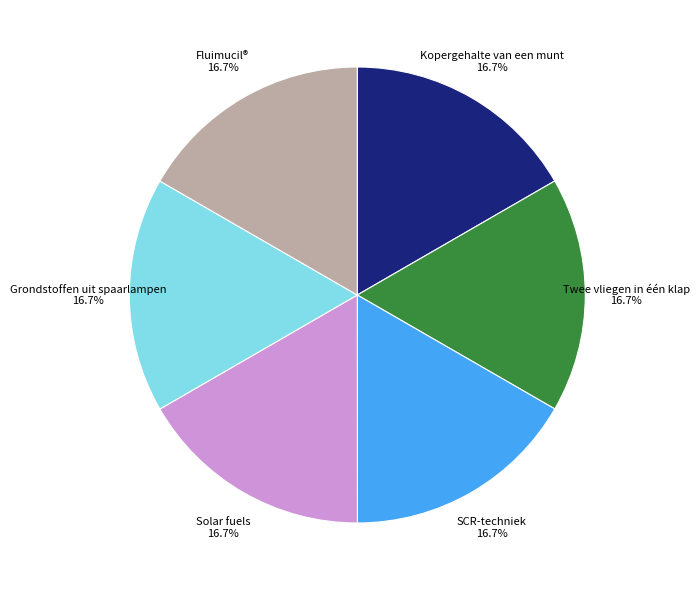

How many segments does this pie chart have?

6